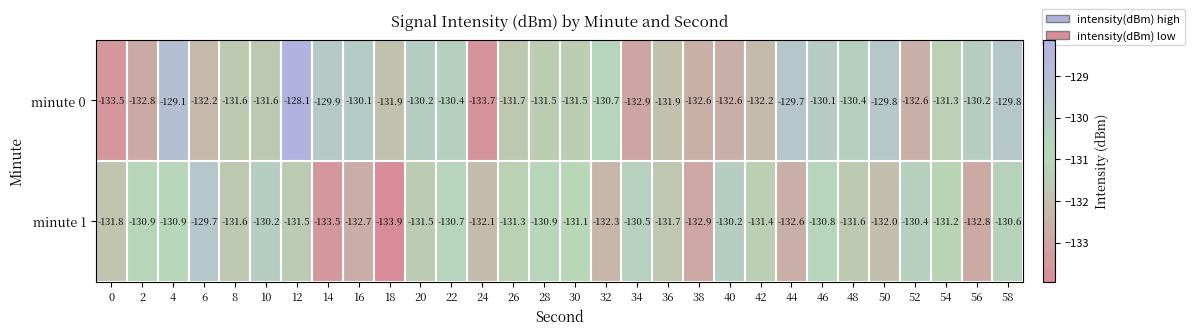

What is the difference between the minute 0 values at 40 and 50?

2.8